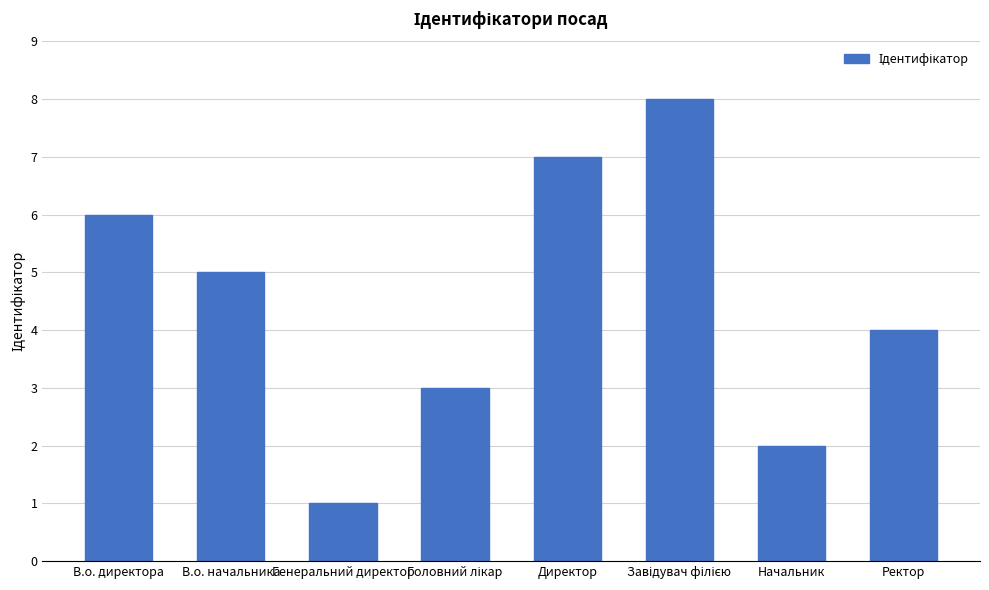

At which label is the value closest to 4?

Ректор